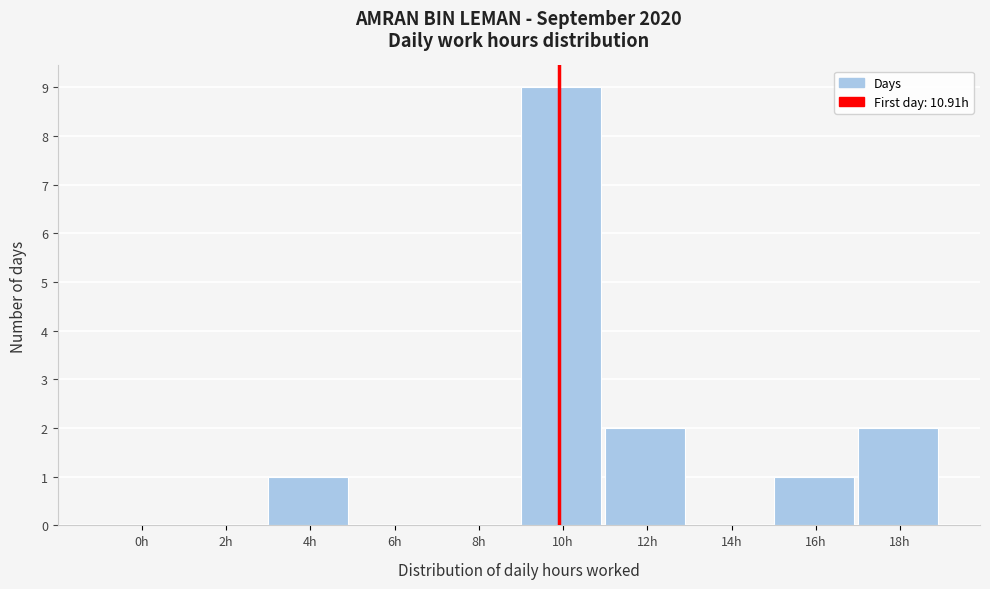

Reading left to right, extract all data points from this chart.

0h=0	2h=0	4h=1	6h=0	8h=0	10h=9	12h=2	14h=0	16h=1	18h=2